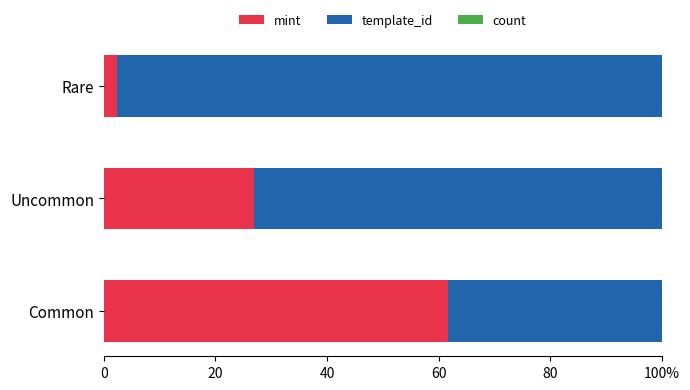

Reading left to right, list all the values displayed in this chart.

mint: 61.7	26.9	2.4
template_id: 38.3	73.1	97.6
count: 0.0	0.0	0.0